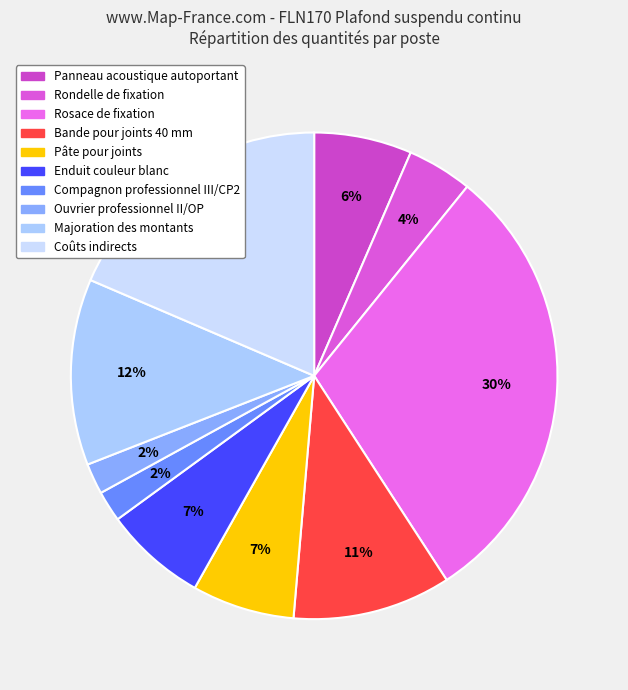

How many slices are in this pie chart?

10